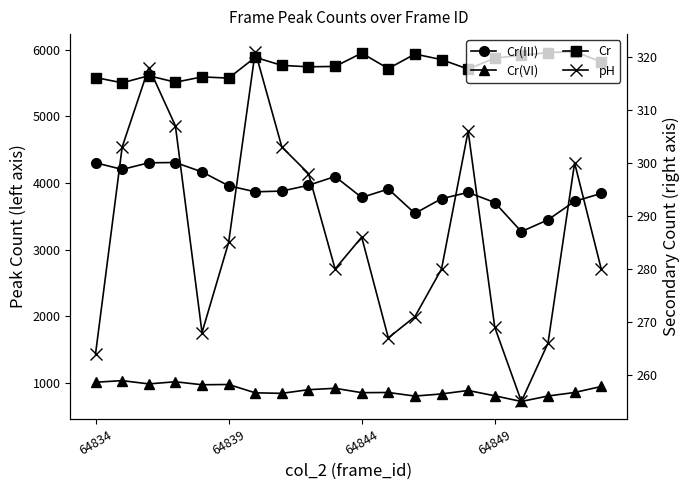

True or false: pH and Cr cross at least once.

False